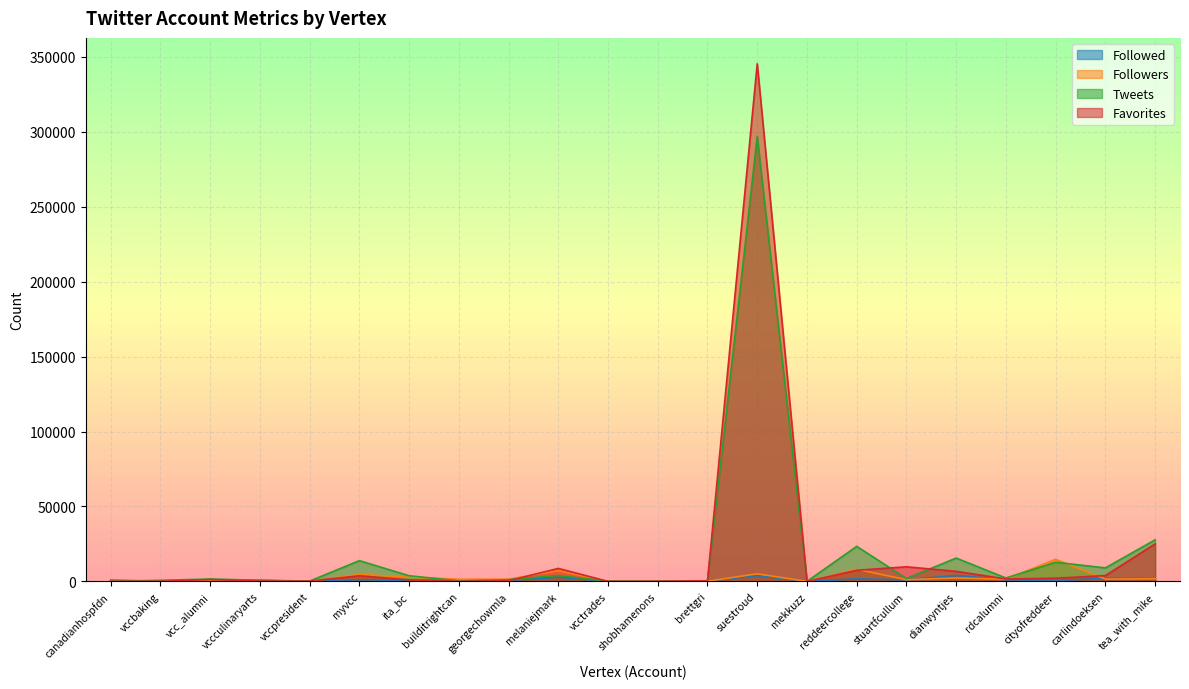

What is the average value of the Followers series?

2539